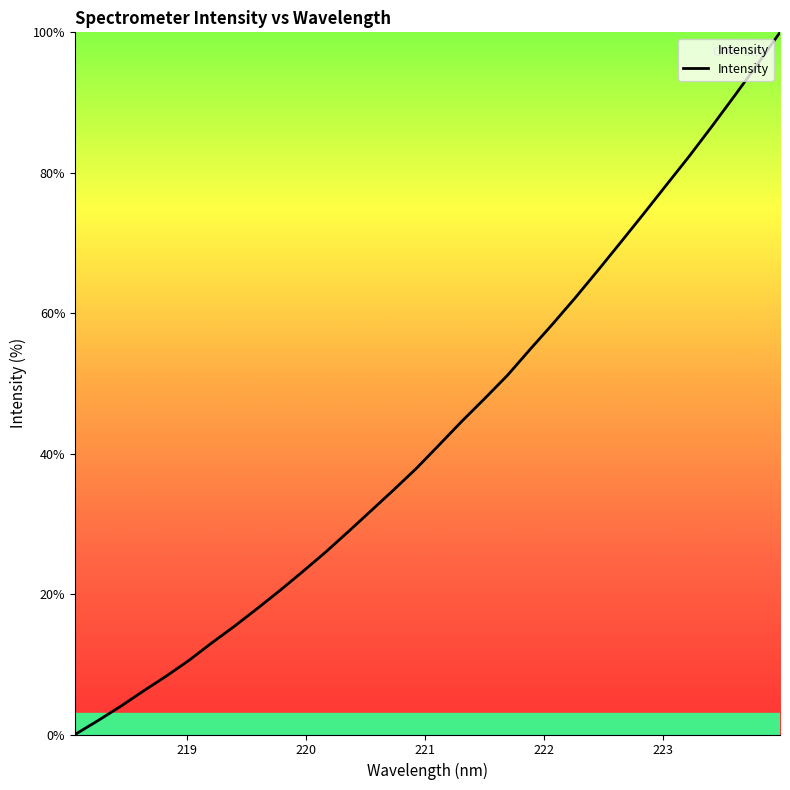

What is the greatest value displayed?

100.0